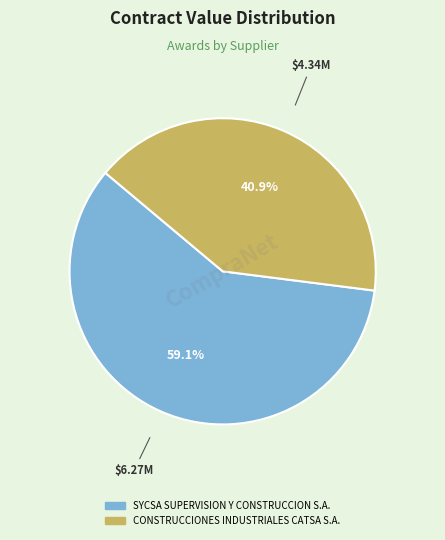

Between SYCSA SUPERVISION Y CONSTRUCCION S.A. and CONSTRUCCIONES INDUSTRIALES CATSA S.A., which is larger?

SYCSA SUPERVISION Y CONSTRUCCION S.A.